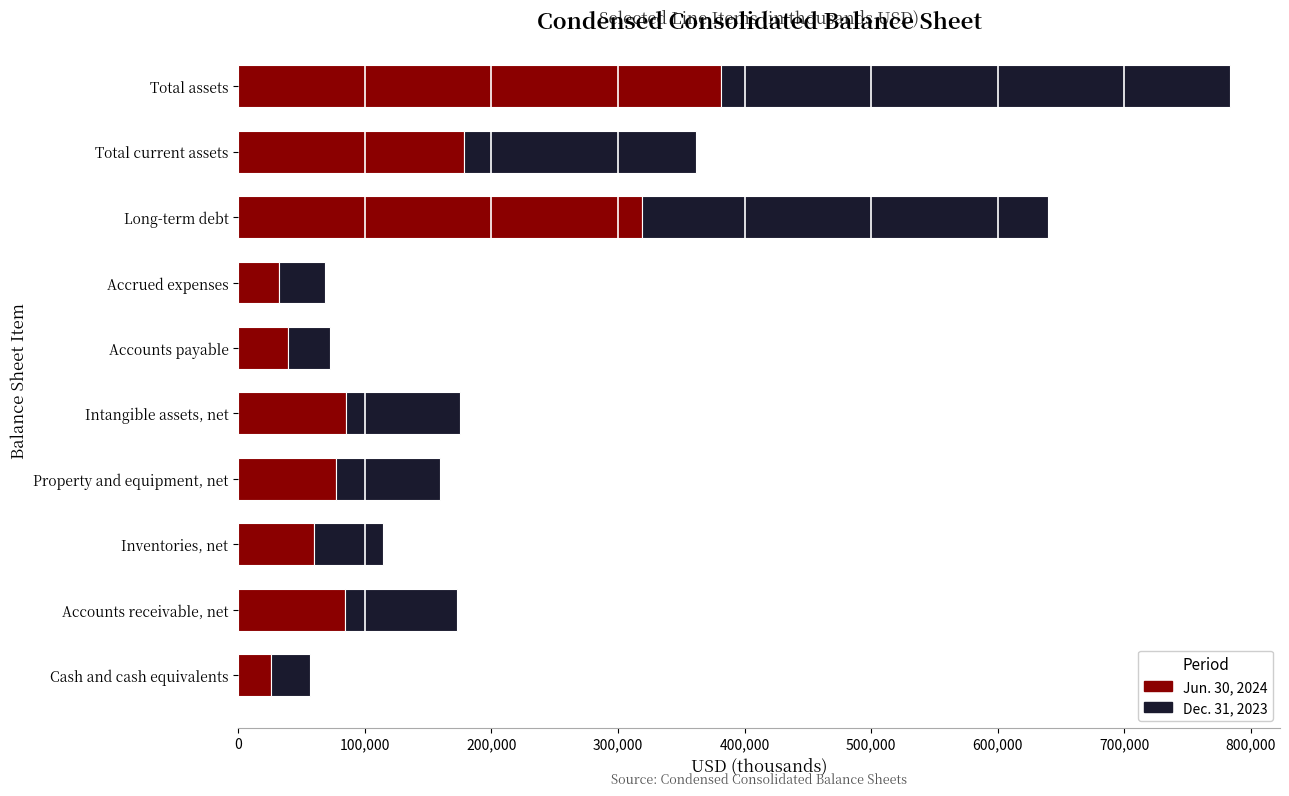

Where is Jun. 30, 2024 nearest to the value 203874?

Total current assets